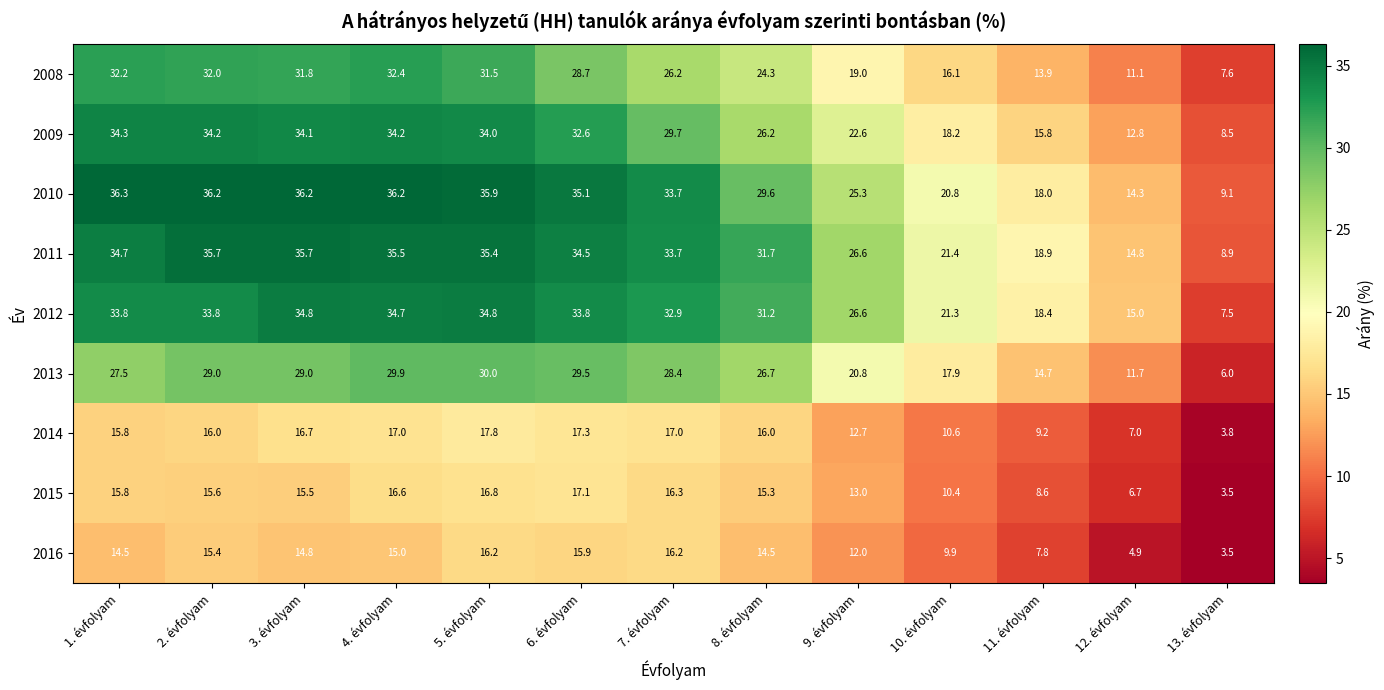

Where does the 2015 series first go above 15?

1. évfolyam